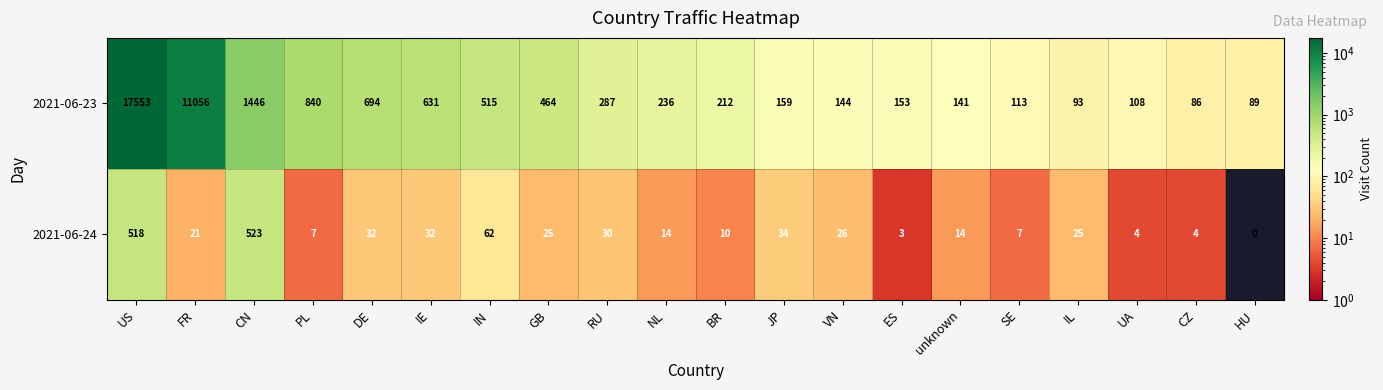

Between GB and RU, which series saw the biggest shift?

2021-06-23